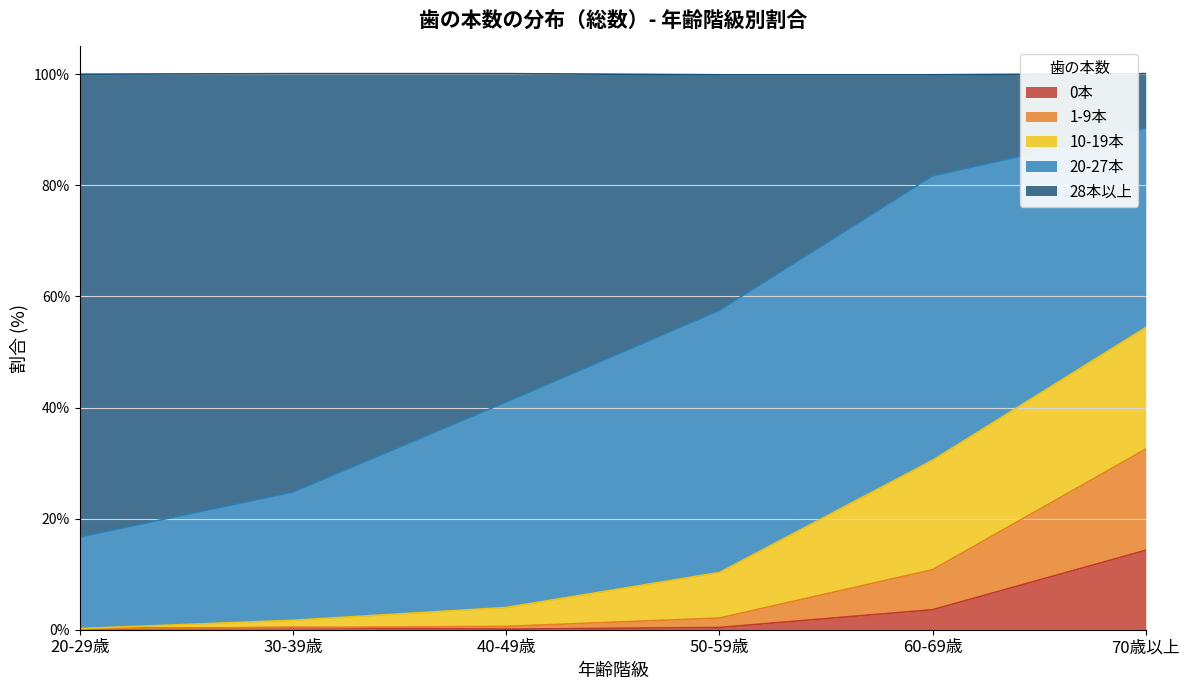

Which category has the highest value in the 0本 series?

70歳以上